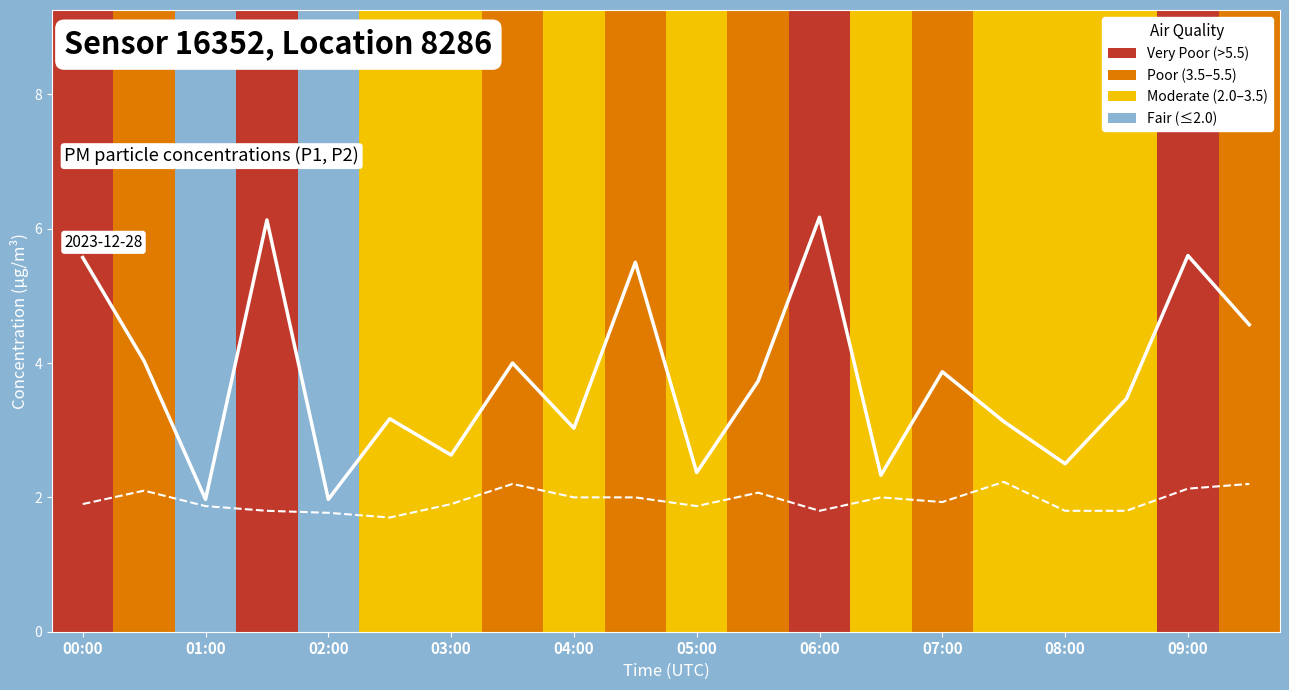

What is the minimum value shown in the chart?

1.7